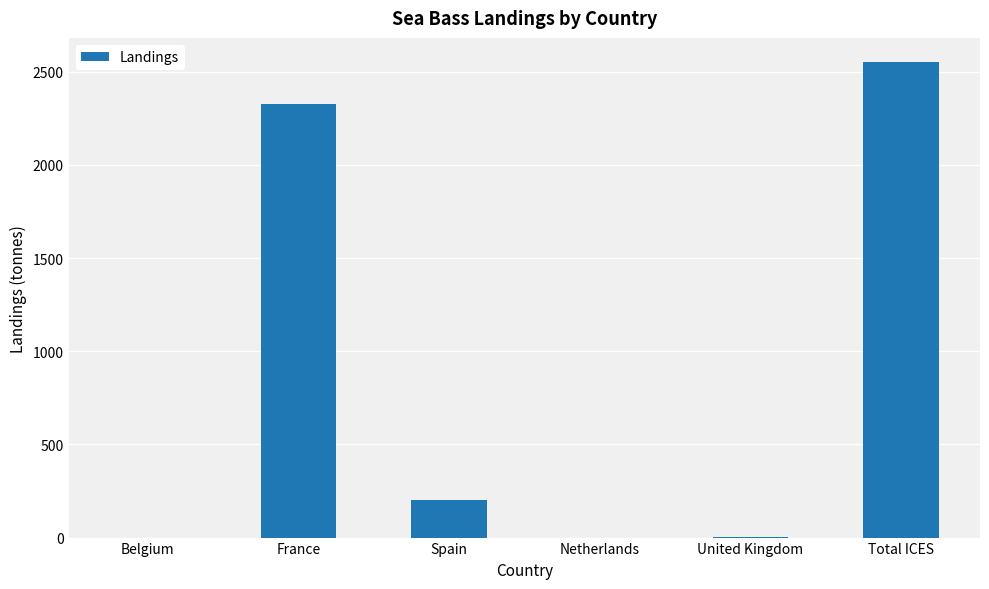

What is the average value?

848